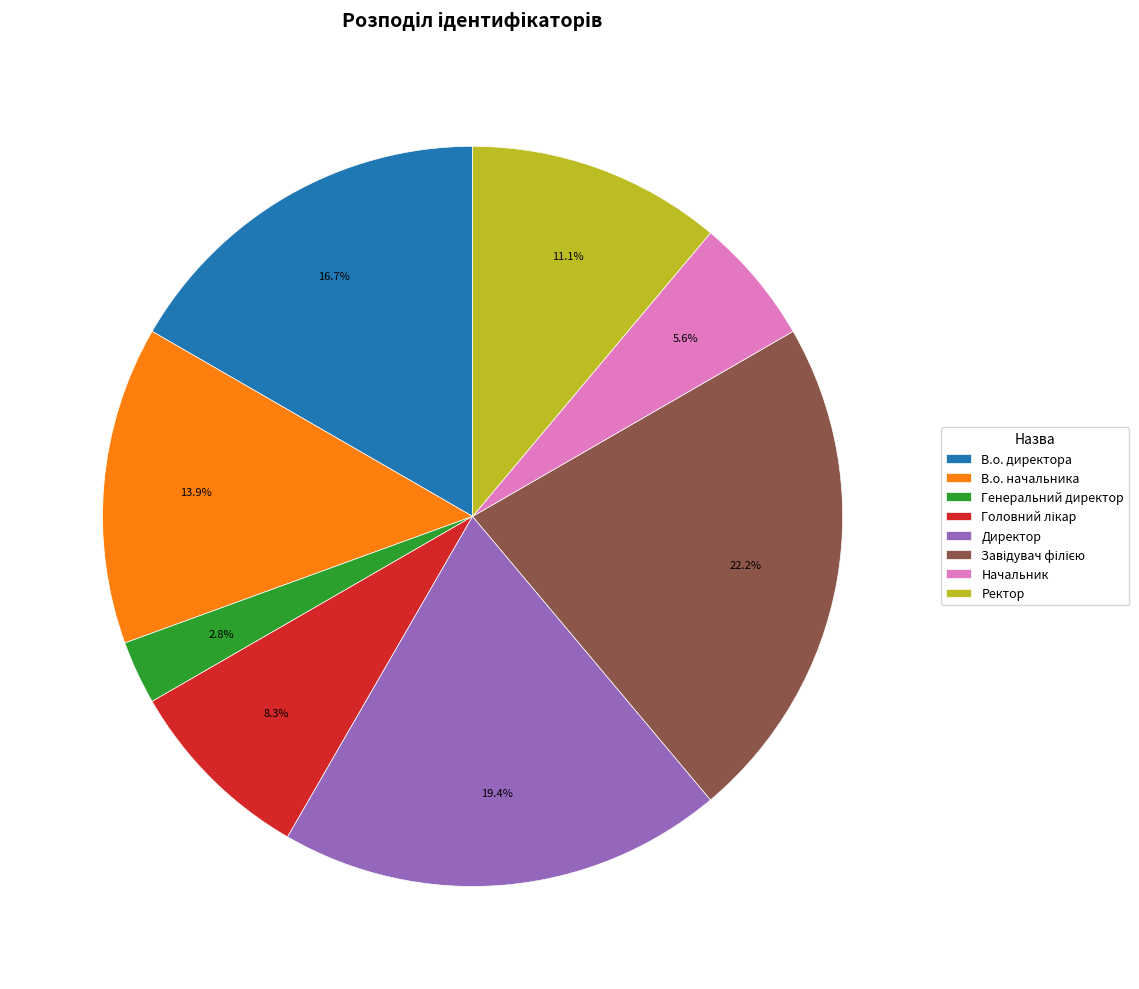

To the nearest percent, what portion does В.о. директора represent?

17%